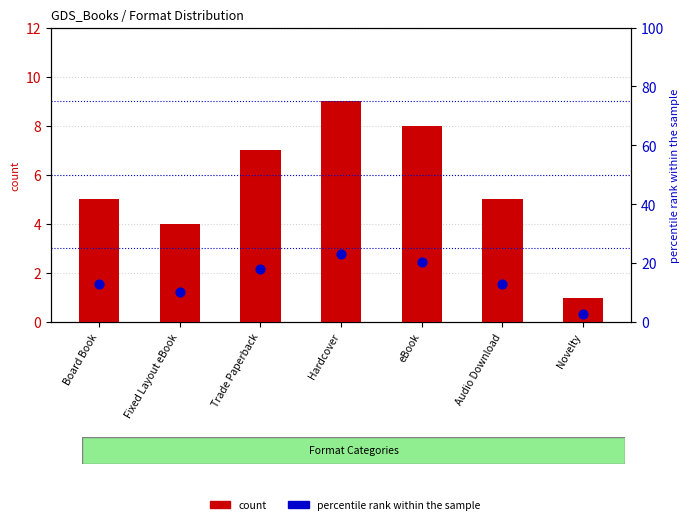

Which series has the largest total across all categories?

percentile rank within the sample